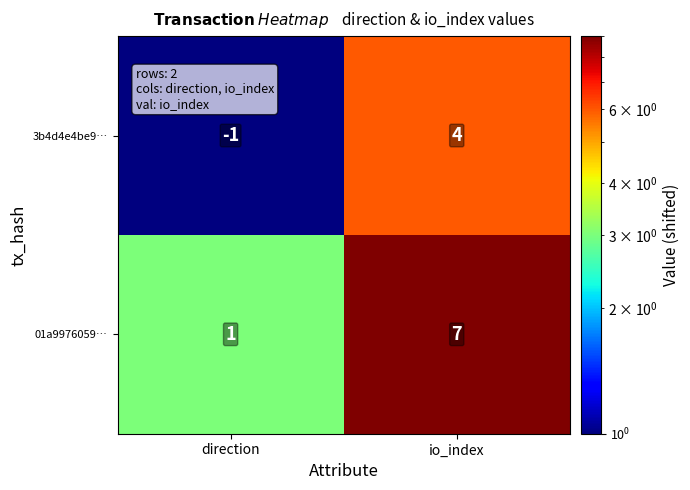

Rank the series by their average value, from lowest to highest.

3b4d4e4be9…, 01a9976059…